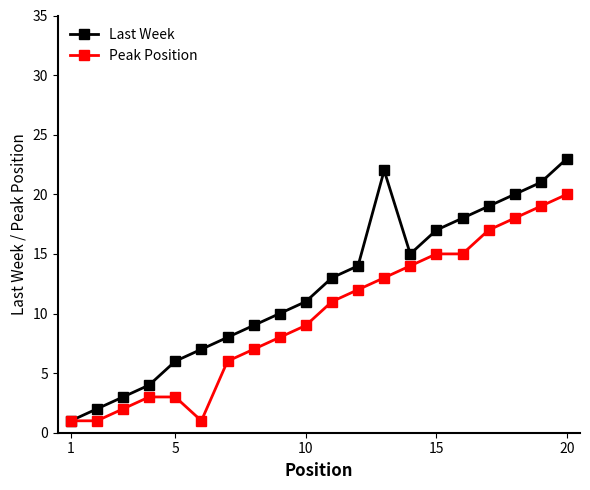

Which series has the widest spread of values?

Last Week